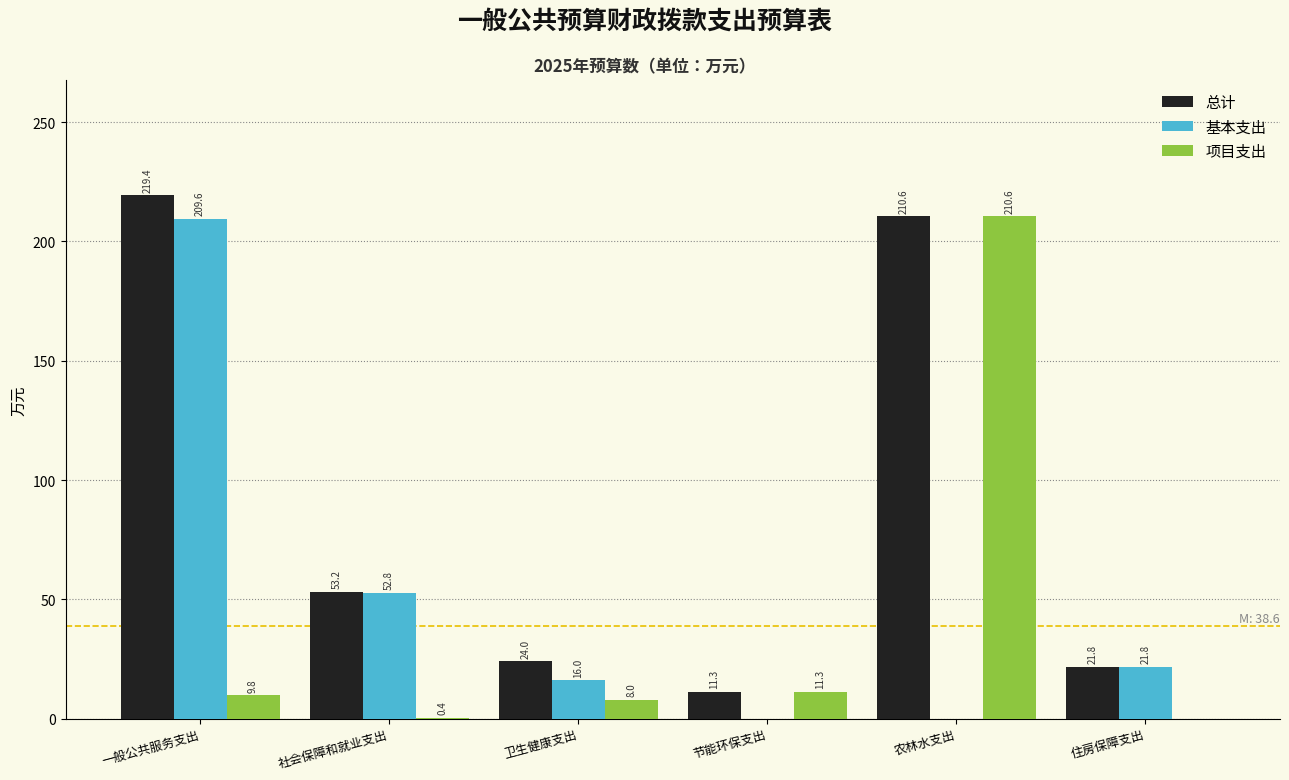

Reading left to right, transcribe all the data shown in this chart.

总计: 一般公共服务支出=219.4	社会保障和就业支出=53.2	卫生健康支出=24.0	节能环保支出=11.3	农林水支出=210.6	住房保障支出=21.8
基本支出: 一般公共服务支出=209.6	社会保障和就业支出=52.8	卫生健康支出=16.0	节能环保支出=0.0	农林水支出=0.0	住房保障支出=21.8
项目支出: 一般公共服务支出=9.8	社会保障和就业支出=0.4	卫生健康支出=8.0	节能环保支出=11.3	农林水支出=210.6	住房保障支出=0.0